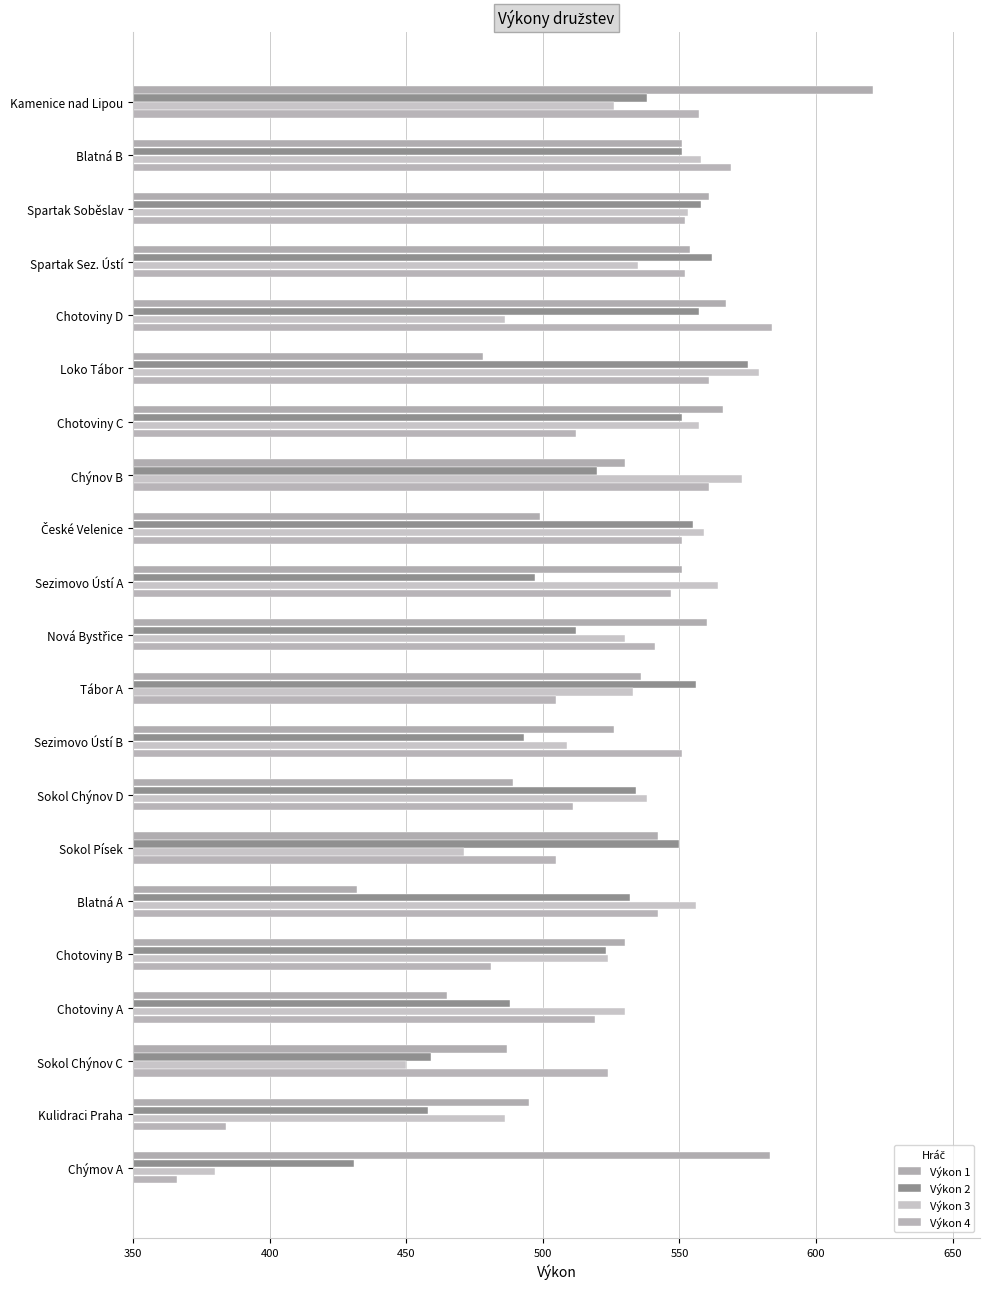

Reading left to right, extract all data points from this chart.

Výkon 1: 621	551	561	554	567	478	566	530	499	551	560	536	526	489	542	432	530	465	487	495	583
Výkon 2: 538	551	558	562	557	575	551	520	555	497	512	556	493	534	550	532	523	488	459	458	431
Výkon 3: 526	558	553	535	486	579	557	573	559	564	530	533	509	538	471	556	524	530	450	486	380
Výkon 4: 557	569	552	552	584	561	512	561	551	547	541	505	551	511	505	542	481	519	524	384	366